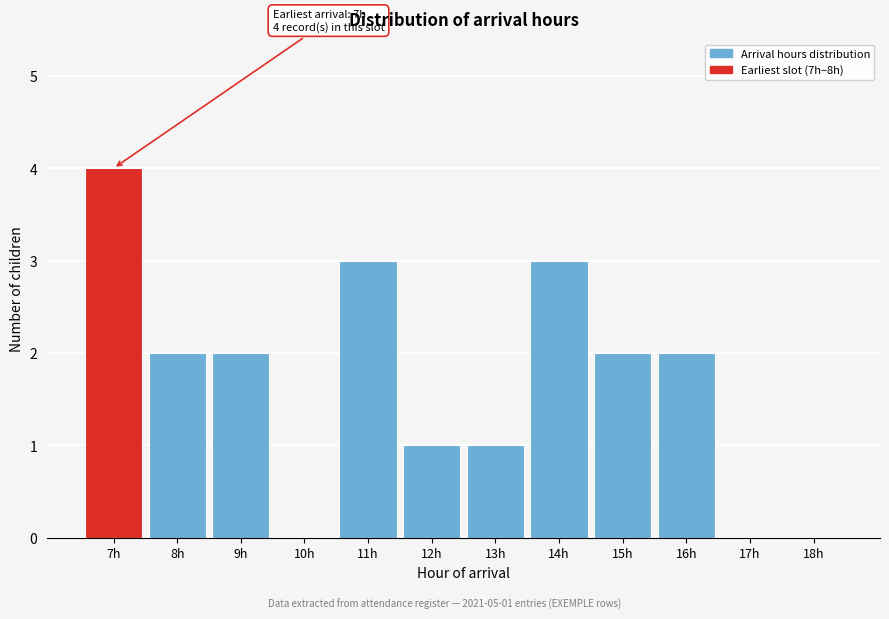

Reading left to right, transcribe all the data shown in this chart.

7h=4	8h=2	9h=2	10h=0	11h=3	12h=1	13h=1	14h=3	15h=2	16h=2	17h=0	18h=0